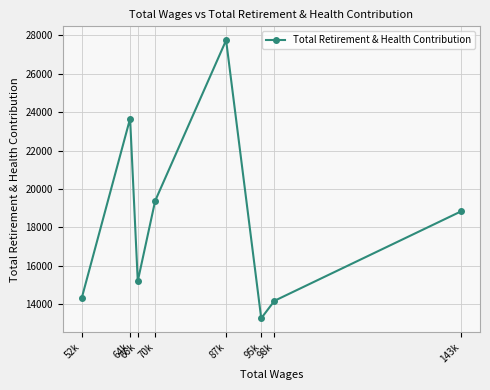

Between 52k and 87k, which is larger?

87k